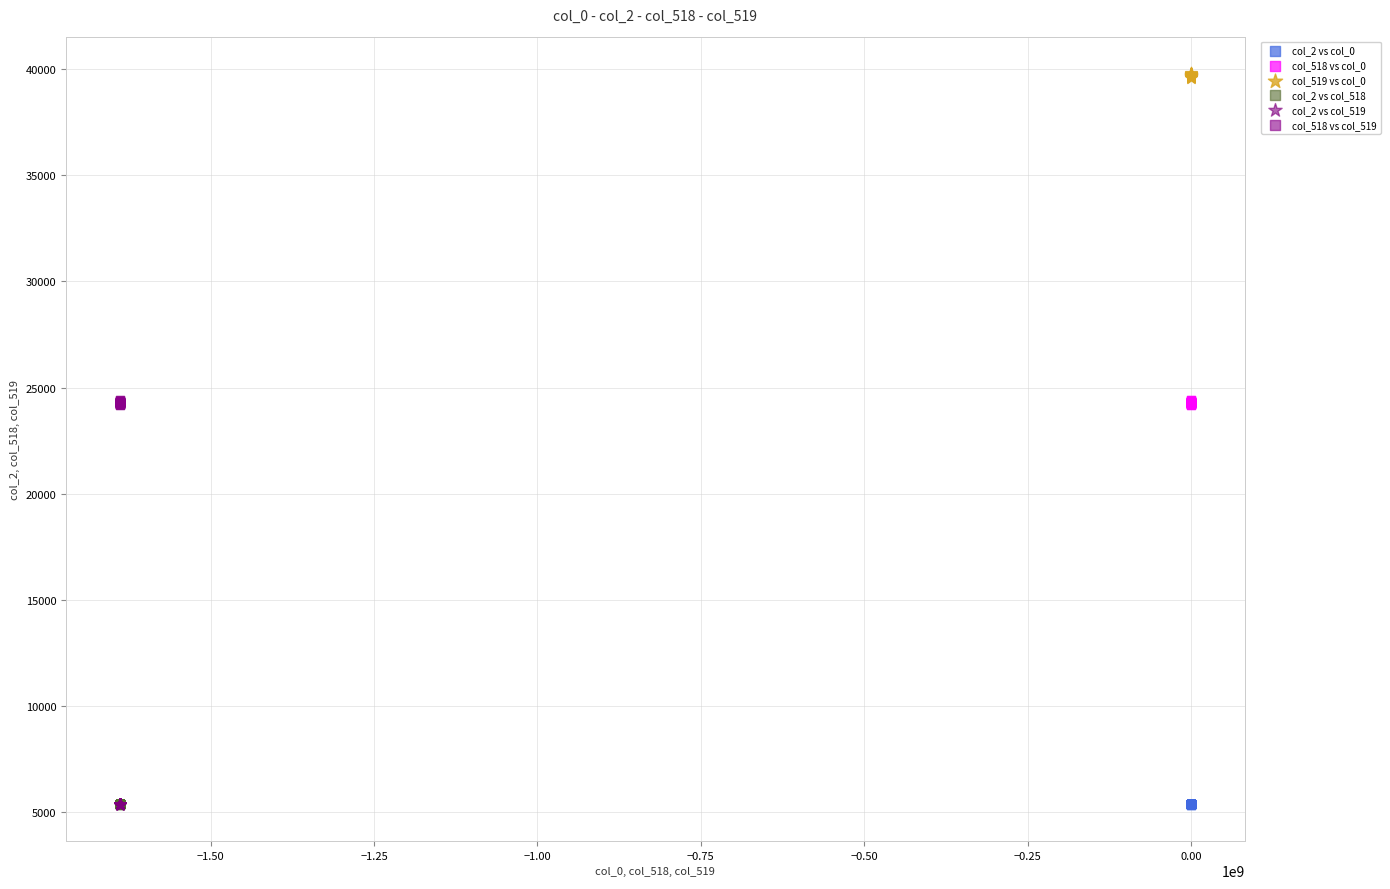

Which series contains the highest Y value?

col_519 vs col_0